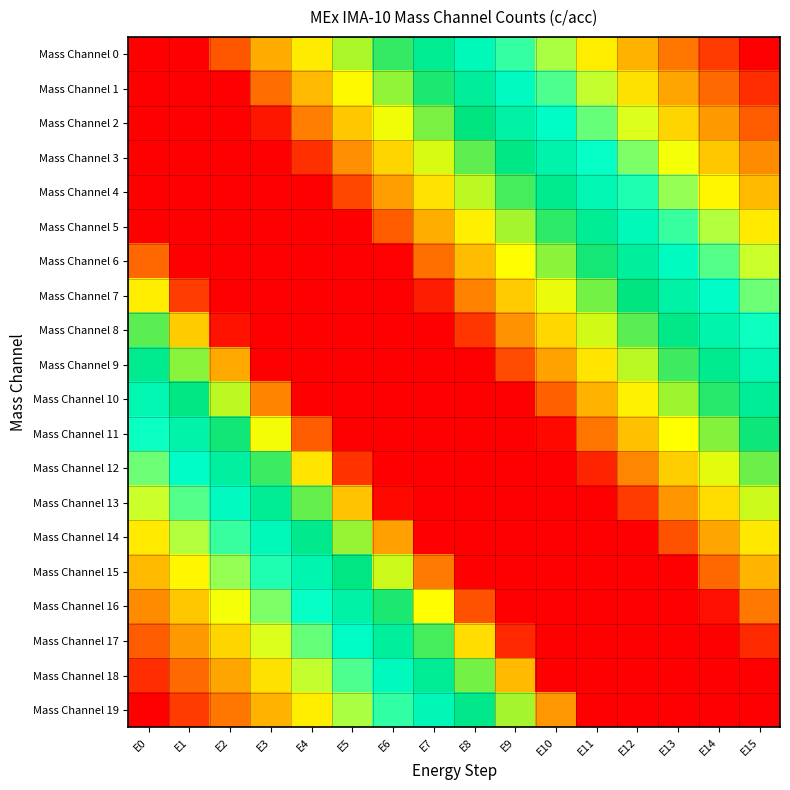

Reading left to right, extract all data points from this chart.

Mass Channel 0: E0=1.0	E1=1.0	E2=0.9	E3=0.8	E4=0.7	E5=0.7	E6=0.6	E7=0.5	E8=0.5	E9=0.4	E10=0.3	E11=0.3	E12=0.2	E13=0.1	E14=0.1	E15=0.0
Mass Channel 1: E0=1.0	E1=1.0	E2=1.0	E3=0.9	E4=0.8	E5=0.7	E6=0.7	E7=0.6	E8=0.5	E9=0.5	E10=0.4	E11=0.3	E12=0.3	E13=0.2	E14=0.1	E15=0.1
Mass Channel 2: E0=1.0	E1=1.0	E2=1.0	E3=1.0	E4=0.9	E5=0.8	E6=0.7	E7=0.6	E8=0.6	E9=0.5	E10=0.4	E11=0.4	E12=0.3	E13=0.2	E14=0.2	E15=0.1
Mass Channel 3: E0=1.0	E1=1.0	E2=1.0	E3=1.0	E4=0.9	E5=0.8	E6=0.8	E7=0.7	E8=0.6	E9=0.6	E10=0.5	E11=0.4	E12=0.4	E13=0.3	E14=0.2	E15=0.2
Mass Channel 4: E0=1.0	E1=1.0	E2=1.0	E3=1.0	E4=1.0	E5=0.9	E6=0.8	E7=0.7	E8=0.7	E9=0.6	E10=0.5	E11=0.5	E12=0.4	E13=0.3	E14=0.3	E15=0.2
Mass Channel 5: E0=1.0	E1=1.0	E2=1.0	E3=1.0	E4=1.0	E5=1.0	E6=0.9	E7=0.8	E8=0.7	E9=0.7	E10=0.6	E11=0.5	E12=0.5	E13=0.4	E14=0.3	E15=0.3
Mass Channel 6: E0=0.9	E1=1.0	E2=1.0	E3=1.0	E4=1.0	E5=1.0	E6=1.0	E7=0.9	E8=0.8	E9=0.7	E10=0.6	E11=0.6	E12=0.5	E13=0.4	E14=0.4	E15=0.3
Mass Channel 7: E0=0.7	E1=0.9	E2=1.0	E3=1.0	E4=1.0	E5=1.0	E6=1.0	E7=1.0	E8=0.9	E9=0.8	E10=0.7	E11=0.6	E12=0.6	E13=0.5	E14=0.4	E15=0.4
Mass Channel 8: E0=0.6	E1=0.8	E2=1.0	E3=1.0	E4=1.0	E5=1.0	E6=1.0	E7=1.0	E8=0.9	E9=0.8	E10=0.8	E11=0.7	E12=0.6	E13=0.6	E14=0.5	E15=0.4
Mass Channel 9: E0=0.5	E1=0.6	E2=0.8	E3=1.0	E4=1.0	E5=1.0	E6=1.0	E7=1.0	E8=1.0	E9=0.9	E10=0.8	E11=0.7	E12=0.7	E13=0.6	E14=0.5	E15=0.5
Mass Channel 10: E0=0.5	E1=0.6	E2=0.7	E3=0.9	E4=1.0	E5=1.0	E6=1.0	E7=1.0	E8=1.0	E9=1.0	E10=0.9	E11=0.8	E12=0.7	E13=0.7	E14=0.6	E15=0.5
Mass Channel 11: E0=0.4	E1=0.5	E2=0.6	E3=0.7	E4=0.9	E5=1.0	E6=1.0	E7=1.0	E8=1.0	E9=1.0	E10=1.0	E11=0.9	E12=0.8	E13=0.7	E14=0.6	E15=0.6
Mass Channel 12: E0=0.4	E1=0.4	E2=0.5	E3=0.6	E4=0.7	E5=0.9	E6=1.0	E7=1.0	E8=1.0	E9=1.0	E10=1.0	E11=1.0	E12=0.8	E13=0.8	E14=0.7	E15=0.6
Mass Channel 13: E0=0.3	E1=0.4	E2=0.5	E3=0.5	E4=0.6	E5=0.8	E6=1.0	E7=1.0	E8=1.0	E9=1.0	E10=1.0	E11=1.0	E12=0.9	E13=0.8	E14=0.8	E15=0.7
Mass Channel 14: E0=0.3	E1=0.3	E2=0.4	E3=0.5	E4=0.5	E5=0.7	E6=0.8	E7=1.0	E8=1.0	E9=1.0	E10=1.0	E11=1.0	E12=1.0	E13=0.9	E14=0.8	E15=0.7
Mass Channel 15: E0=0.2	E1=0.3	E2=0.3	E3=0.4	E4=0.5	E5=0.6	E6=0.7	E7=0.9	E8=1.0	E9=1.0	E10=1.0	E11=1.0	E12=1.0	E13=1.0	E14=0.9	E15=0.8
Mass Channel 16: E0=0.2	E1=0.2	E2=0.3	E3=0.4	E4=0.4	E5=0.5	E6=0.6	E7=0.7	E8=0.9	E9=1.0	E10=1.0	E11=1.0	E12=1.0	E13=1.0	E14=1.0	E15=0.9
Mass Channel 17: E0=0.1	E1=0.2	E2=0.2	E3=0.3	E4=0.4	E5=0.4	E6=0.5	E7=0.6	E8=0.8	E9=1.0	E10=1.0	E11=1.0	E12=1.0	E13=1.0	E14=1.0	E15=1.0
Mass Channel 18: E0=0.1	E1=0.1	E2=0.2	E3=0.3	E4=0.3	E5=0.4	E6=0.5	E7=0.5	E8=0.6	E9=0.8	E10=1.0	E11=1.0	E12=1.0	E13=1.0	E14=1.0	E15=1.0
Mass Channel 19: E0=0.0	E1=0.1	E2=0.1	E3=0.2	E4=0.3	E5=0.3	E6=0.4	E7=0.5	E8=0.6	E9=0.7	E10=0.8	E11=1.0	E12=1.0	E13=1.0	E14=1.0	E15=1.0